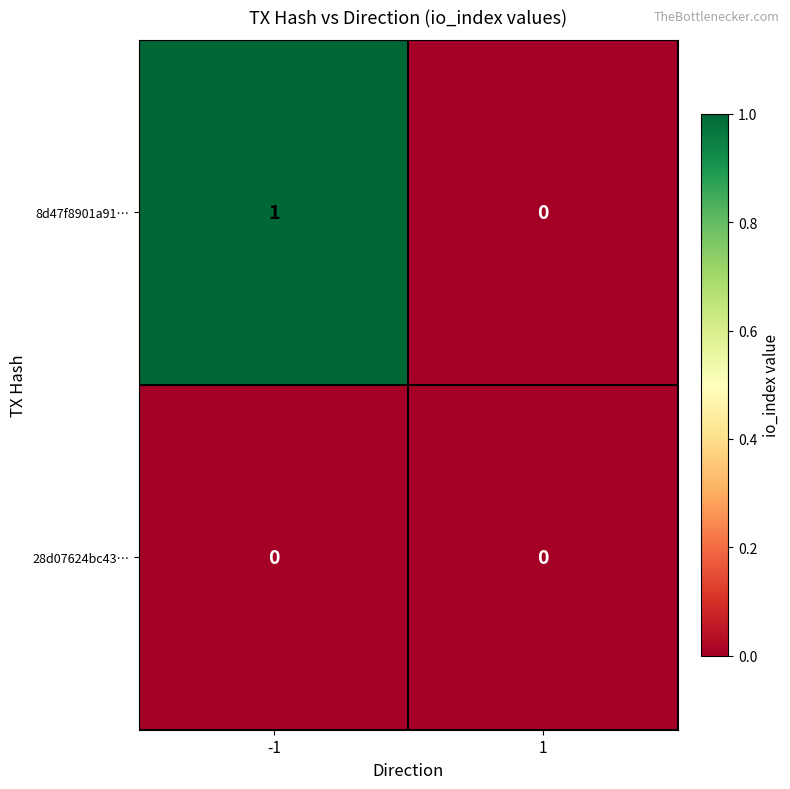

The 28d07624bc43… series shows 0 at 1. True or false?

True